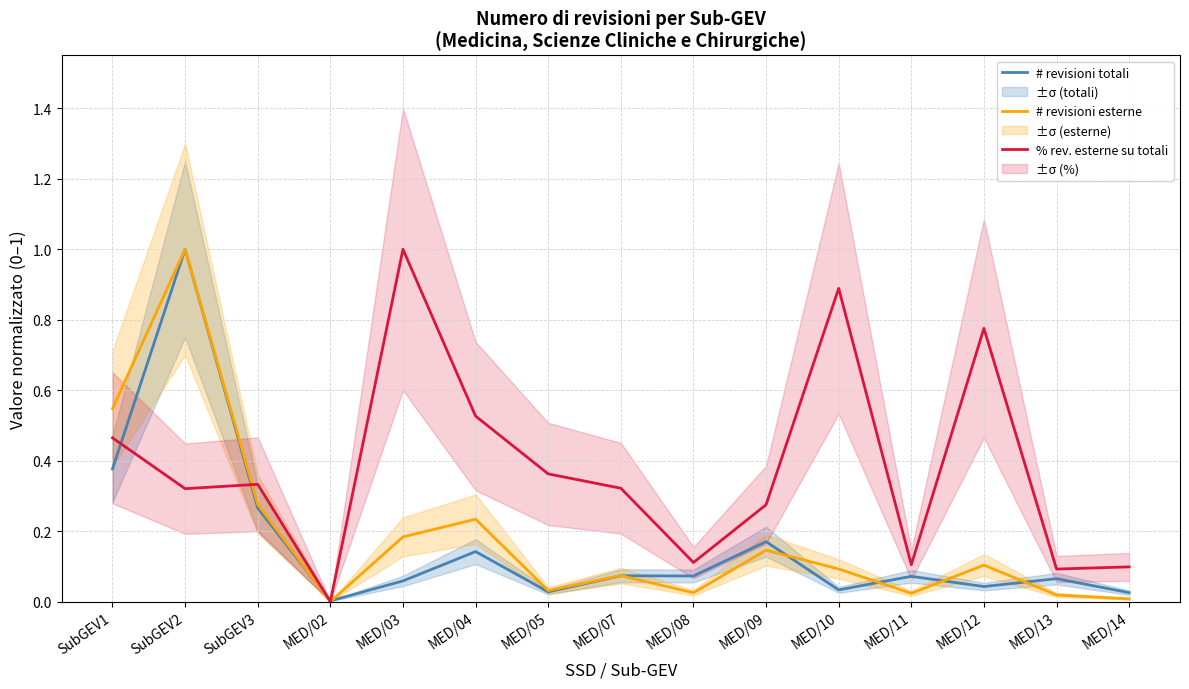

Reading right to left, extract all data points from this chart.

# revisioni totali: 0.0	0.1	0.0	0.1	0.0	0.2	0.1	0.1	0.0	0.1	0.1	0.0	0.3	1.0	0.4
# revisioni esterne: 0.0	0.0	0.1	0.0	0.1	0.1	0.0	0.1	0.0	0.2	0.2	0.0	0.3	1.0	0.5
% rev. esterne su totali: 0.1	0.1	0.8	0.1	0.9	0.3	0.1	0.3	0.4	0.5	1.0	0.0	0.3	0.3	0.5